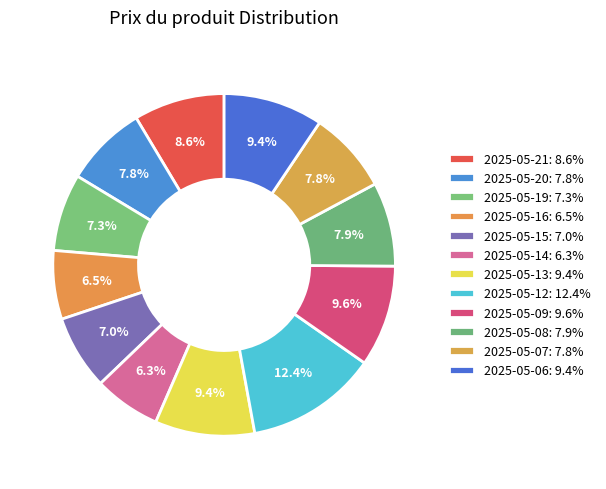

To the nearest percent, what is the average slice percentage?

8%